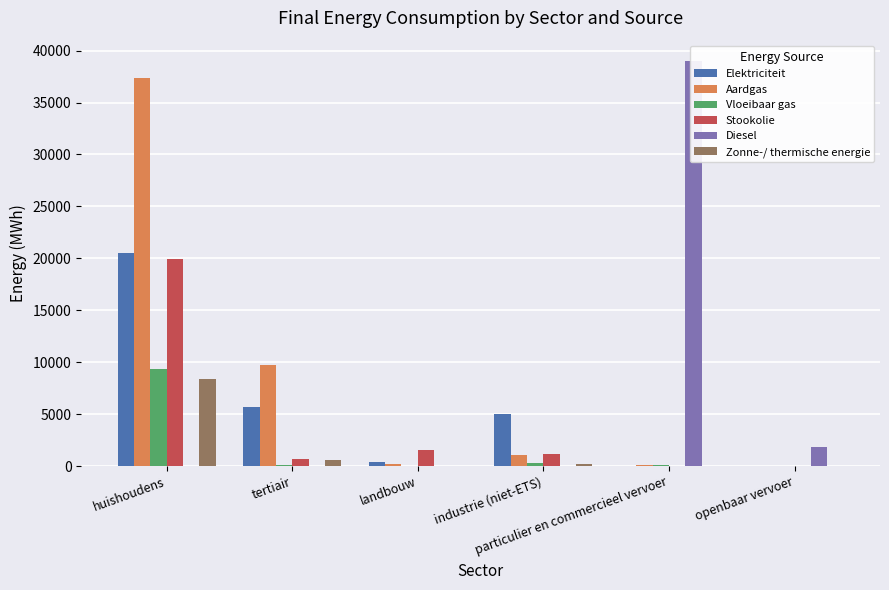

How many positive values does the Aardgas series have?

5